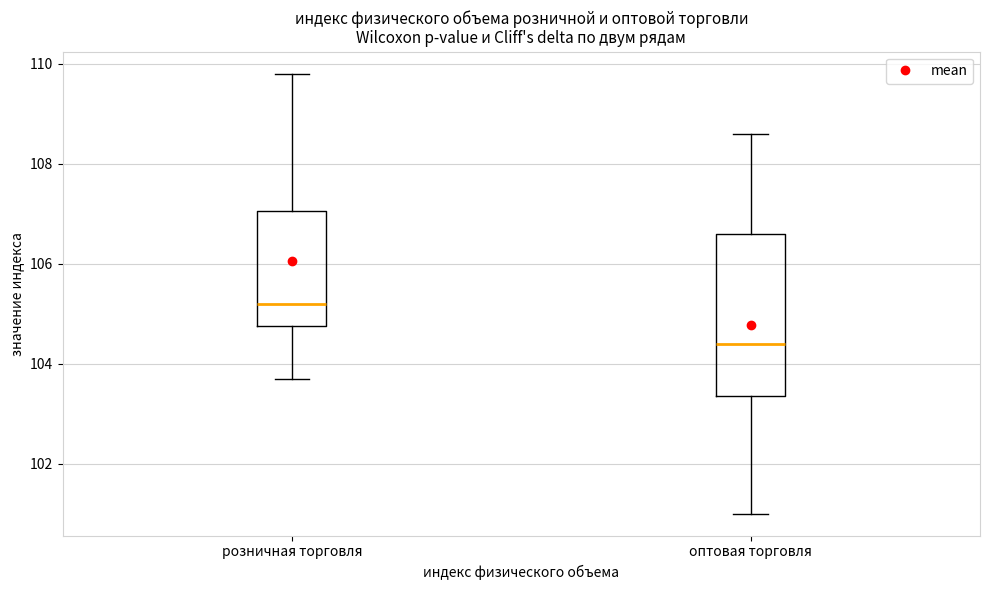

Where does the median line of the box for розничная торговля sit on the y-axis? The values are not printed on the chart, so give them approximately, as read against the axis.

105.2